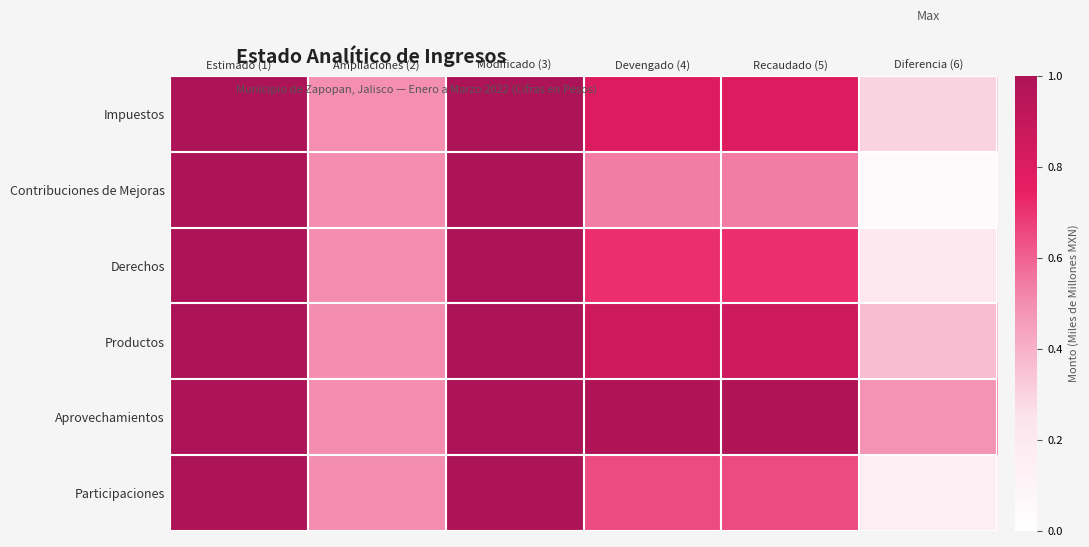

What is the total value across all series at Ampliaciones (2)?

3.0